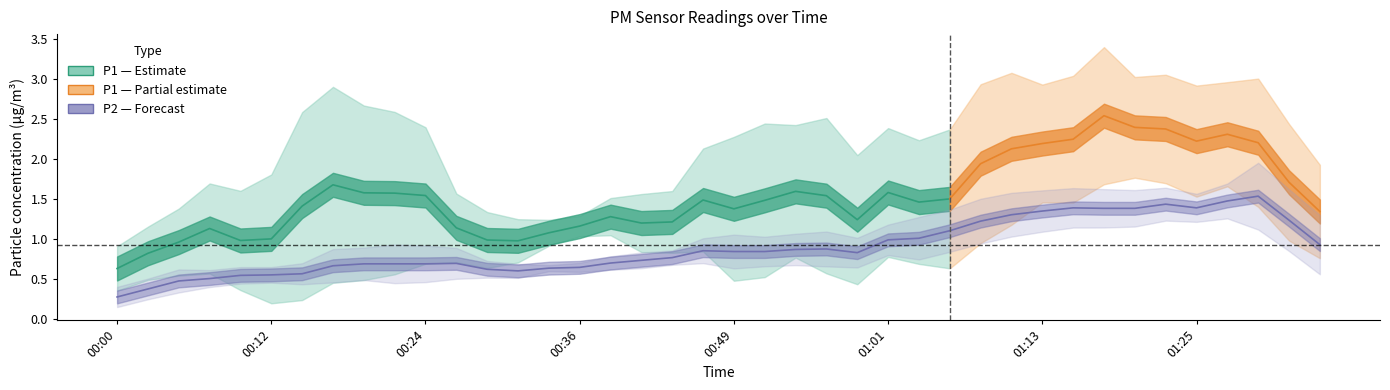

What position from the right is 01:15?

9